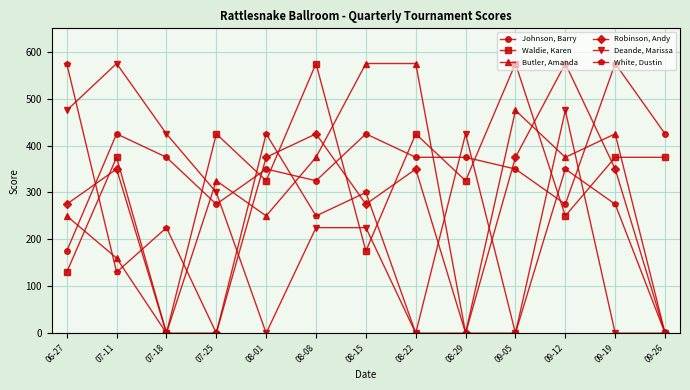

Rank the series at 07-11 from lowest to highest value.

White, Dustin, Butler, Amanda, Robinson, Andy, Waldie, Karen, Johnson, Barry, Deande, Marissa